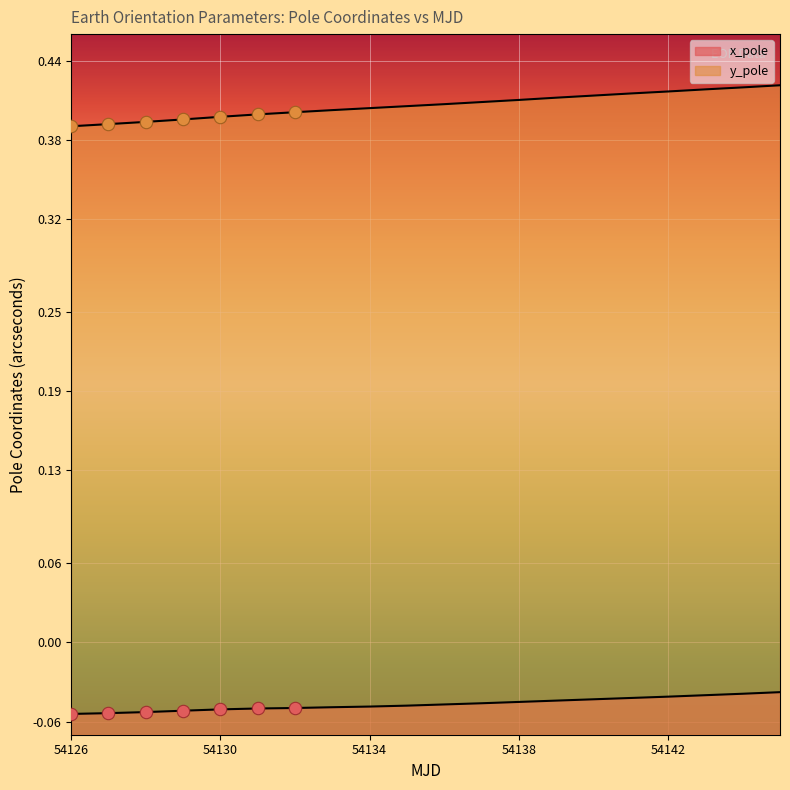

Which series reaches the maximum Y coordinate?

y_pole